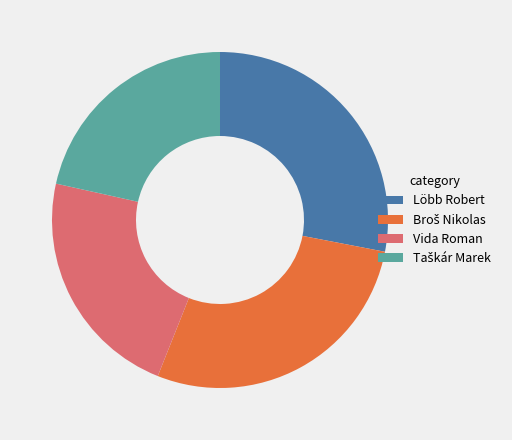

The Löbb Robert slice represents 23% of the pie. True or false?

False